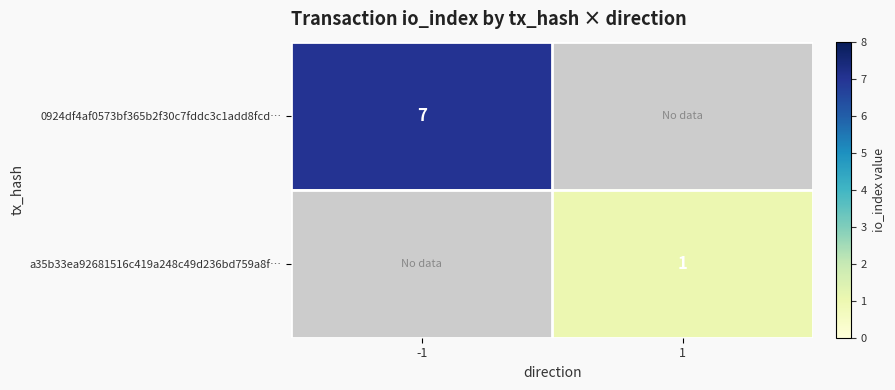

True or false: 0924df4af0573bf365b2f30c7fddc3c1add8fcd… has a value of 2 at -1.

False